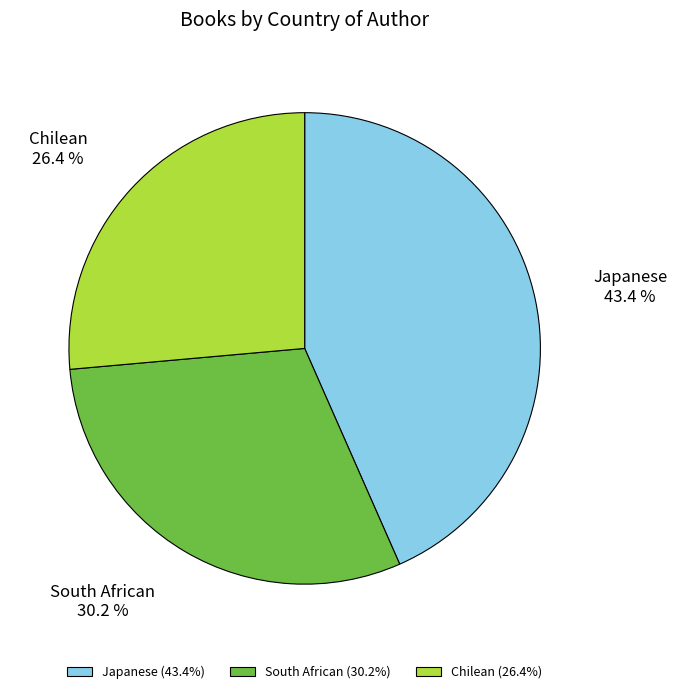

How many slices are in this pie chart?

3